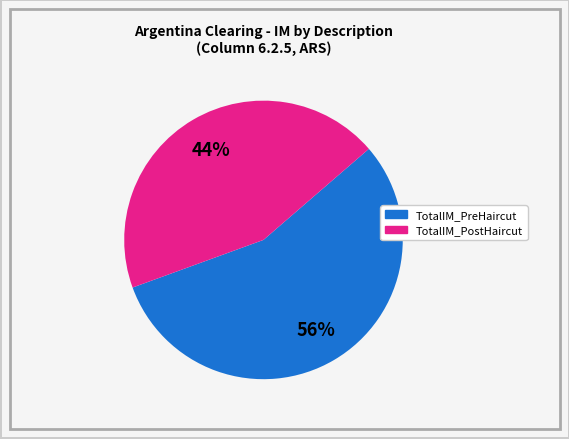

To the nearest percent, what is the difference between the largest and smallest slice percentages?

12%